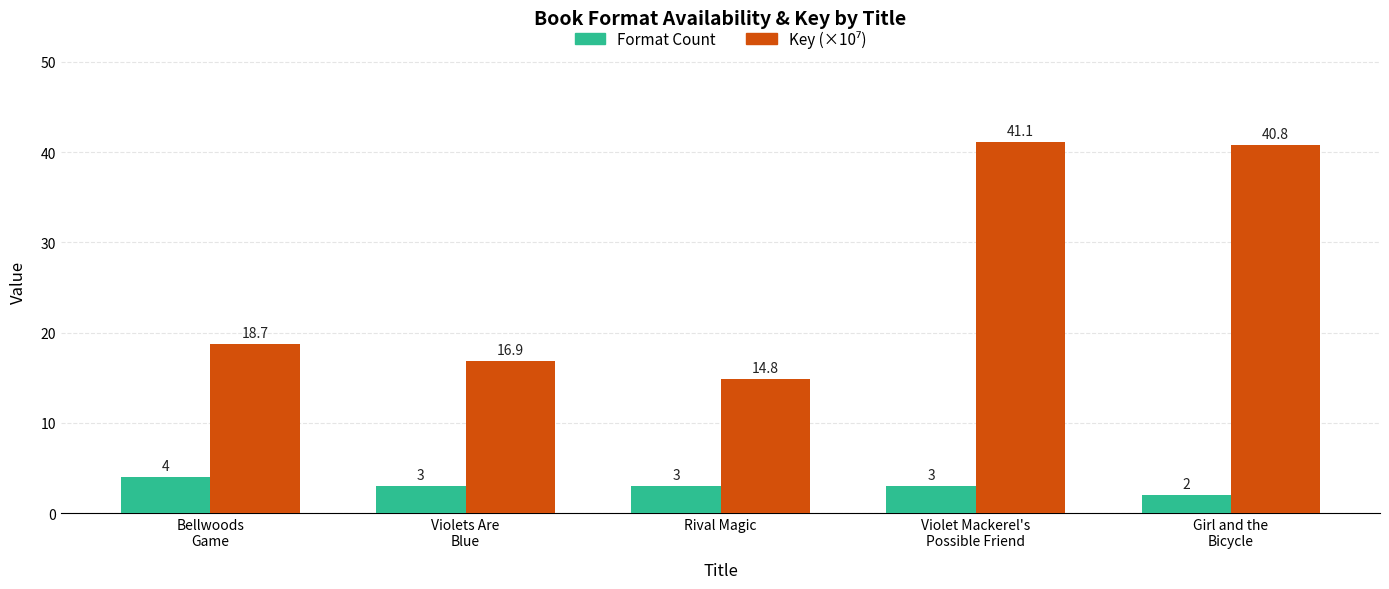

What position from the right is Violet Mackerel's
Possible Friend?

2